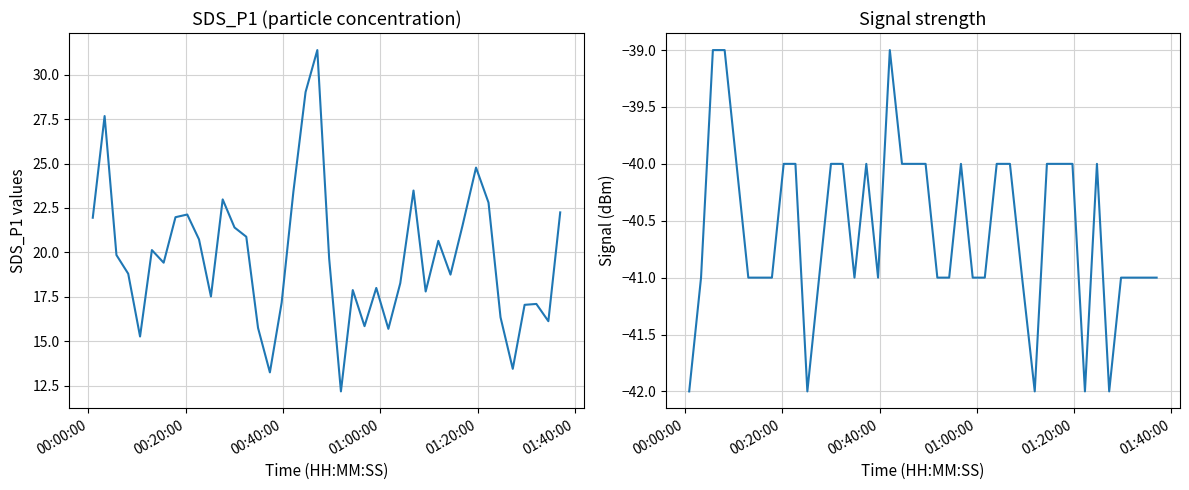

Is the value of SDS_P1 at 00:00:00 greater than the value of Signal at 23?

Yes